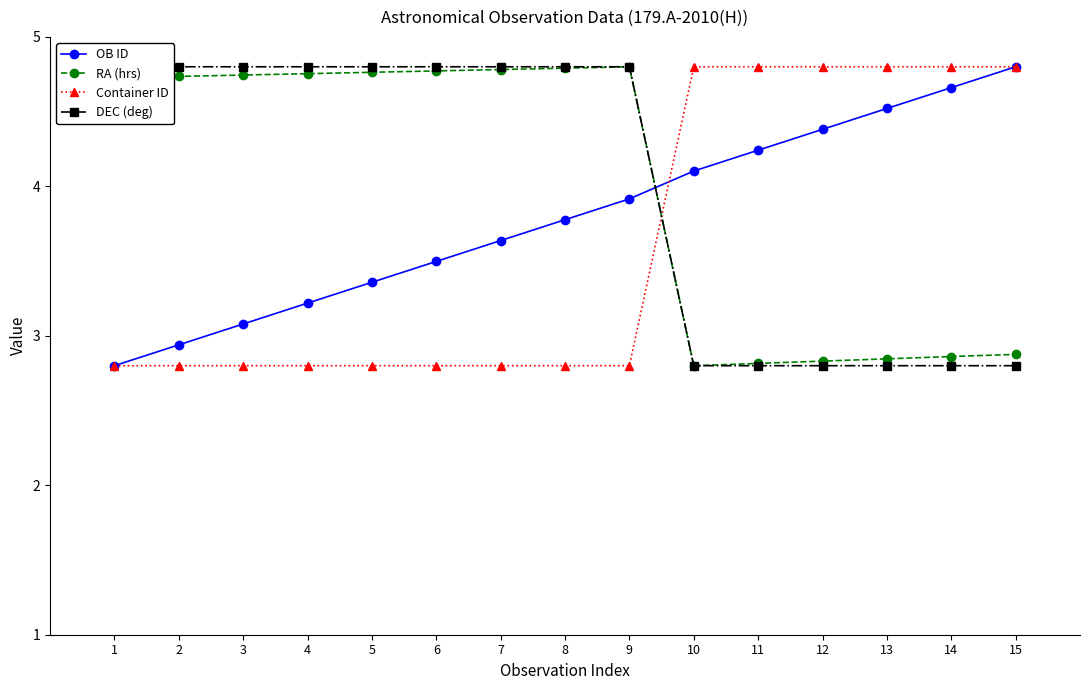

What is the average value of the DEC (deg) series?

4.0